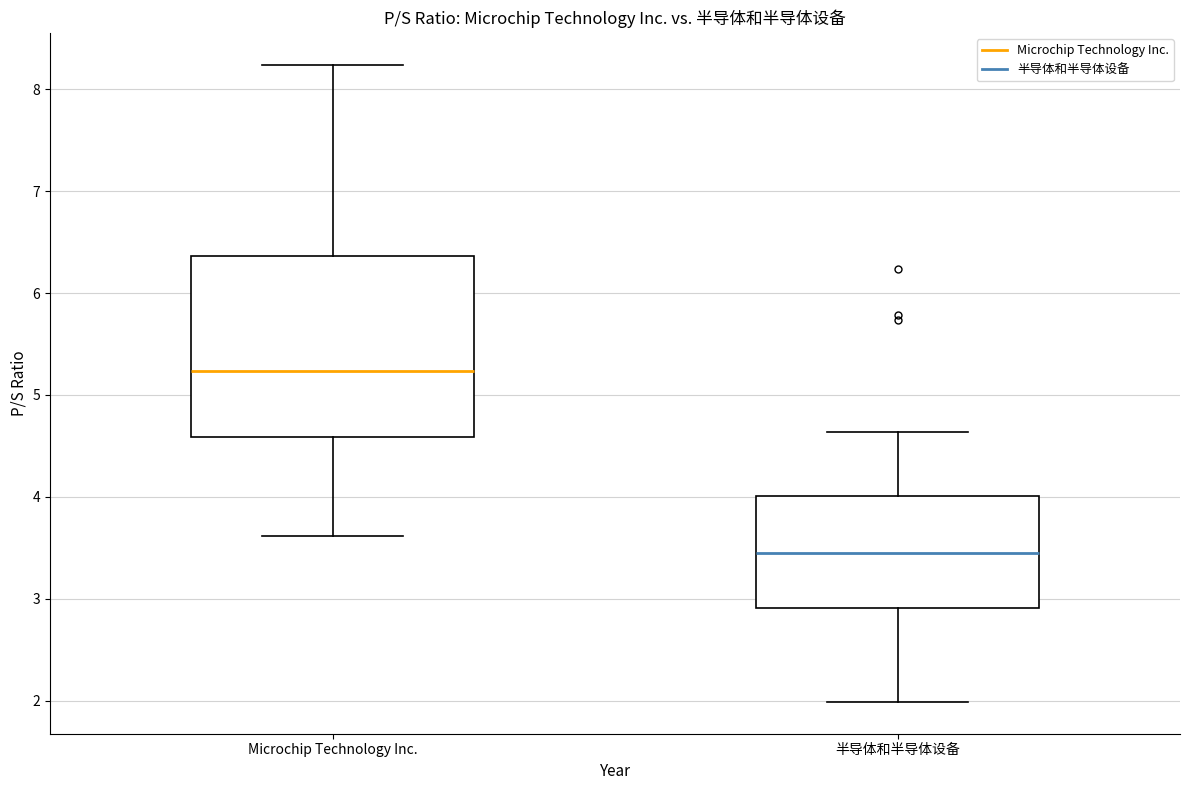

Reading left to right, read every box against the y-axis: the position of its median line, the range the box covers, and the ends of its whiskers. The values are not printed on the chart, so give them approximately, as read against the axis.

Microchip Technology Inc.: median 5.2, box 4.6 to 6.4, whiskers 3.6 to 8.2
半导体和半导体设备: median 3.5, box 2.9 to 4.0, whiskers 2.0 to 4.6